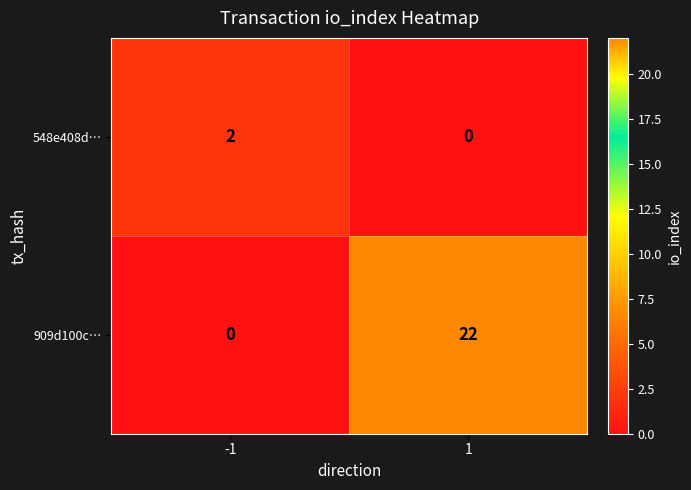

Which series has the largest range (max minus min)?

909d100c…